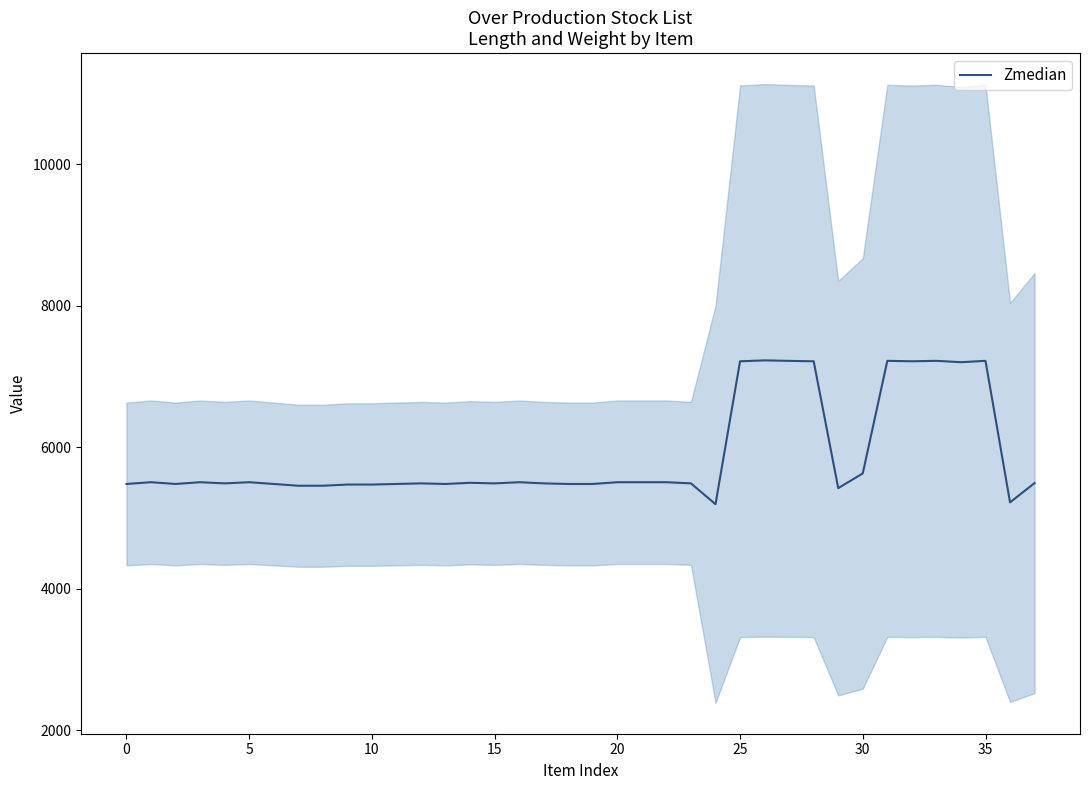

Which category has the highest value across all series?

26